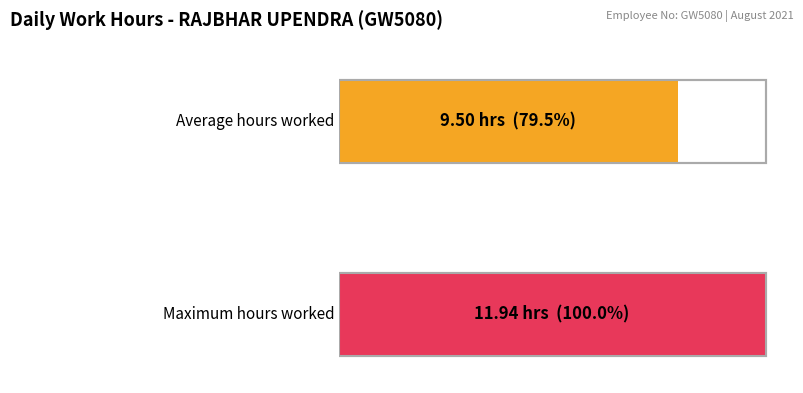

What is the greatest value displayed?

11.9